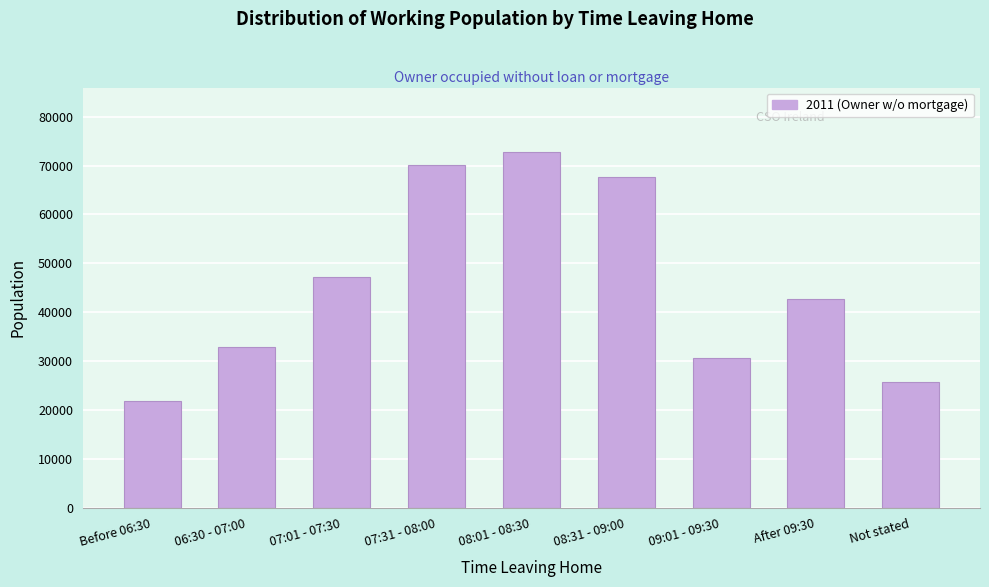

Reading left to right, what are all the values shown in this chart?

21931	32845	47245	70186	72850	67744	30730	42792	25689